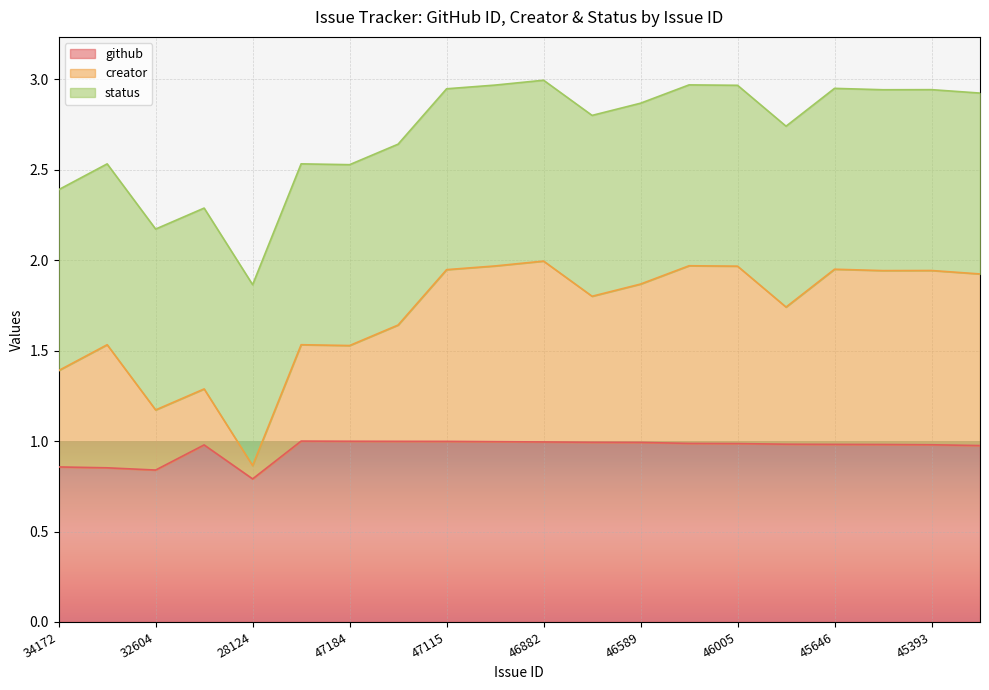

What is the difference between the second highest and second lowest values in the github series?

0.2